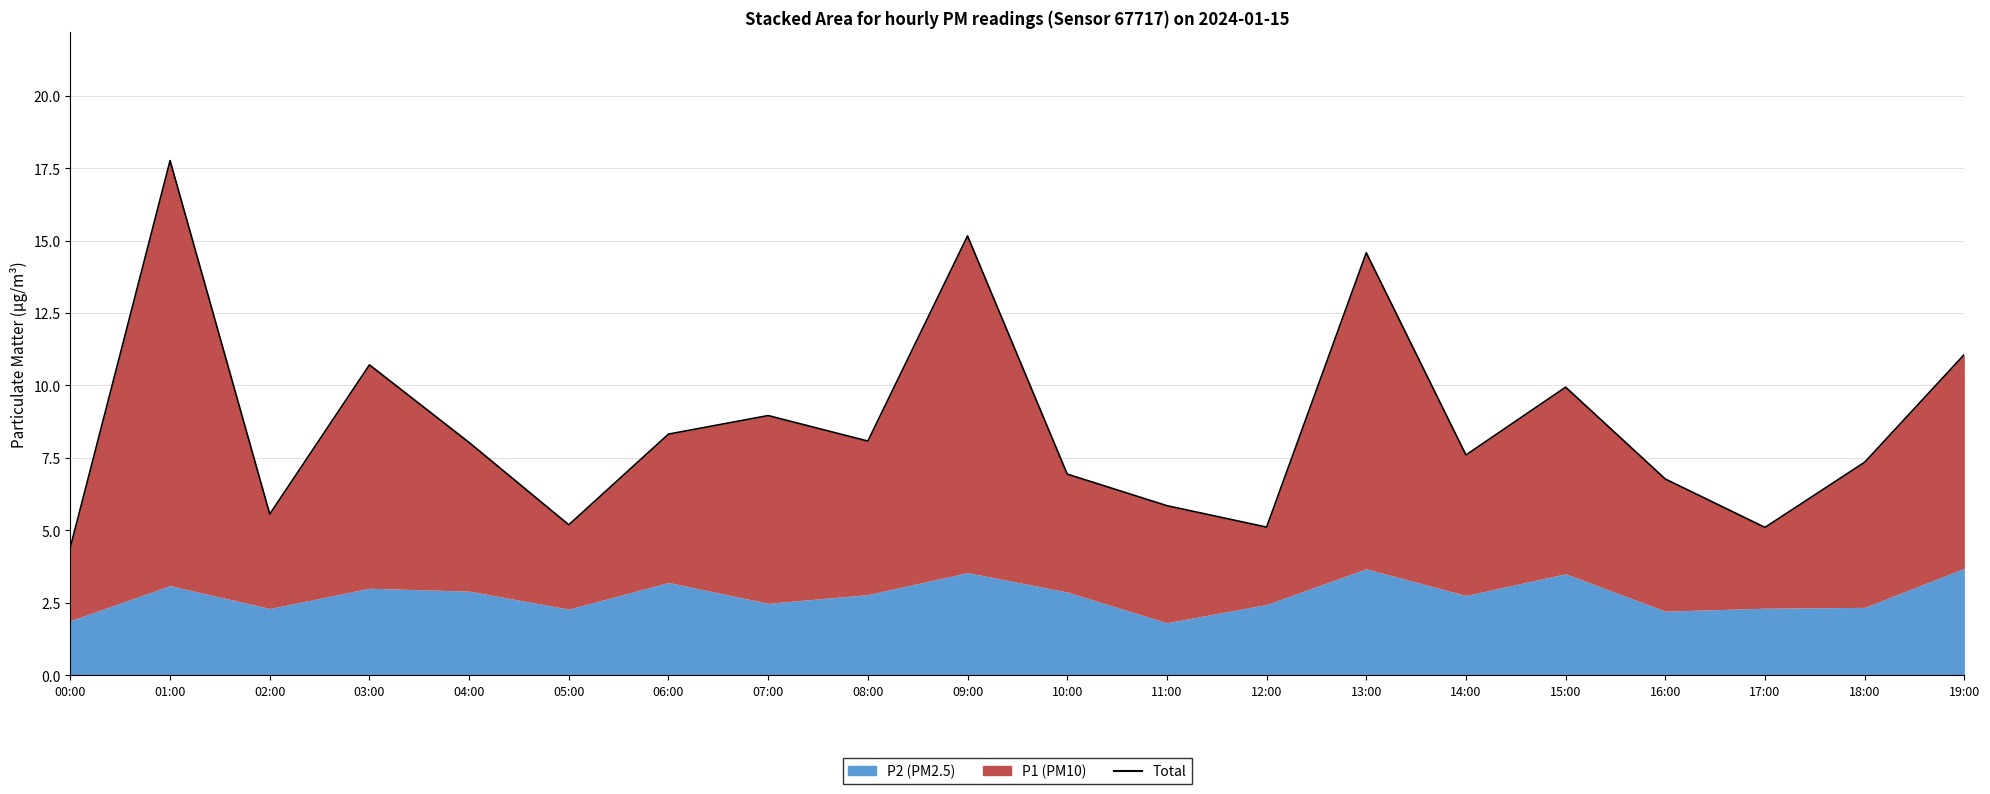

What is the difference between the maximum and minimum values?

13.3